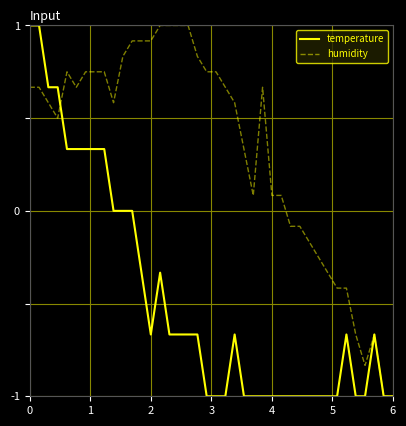

Rank the series by their average value, from highest to lowest.

humidity, temperature